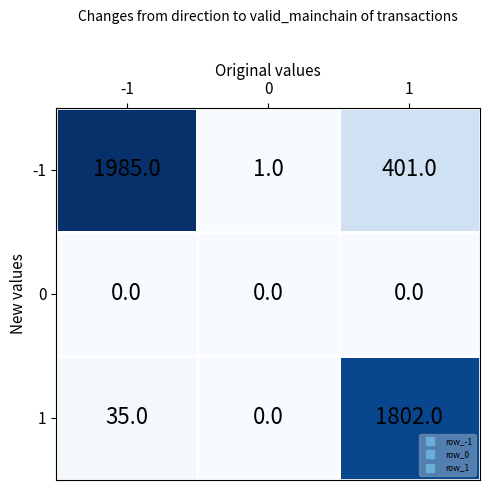

What is the difference between the highest and lowest values at 1?

1802